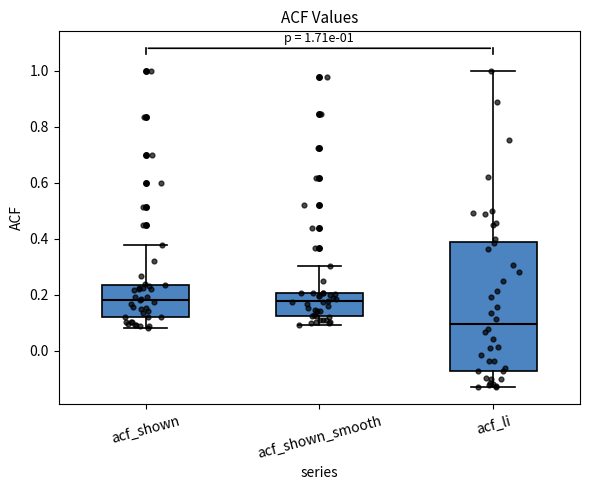

Which box is the tallest, from its lower edge to its upper edge?

acf_li